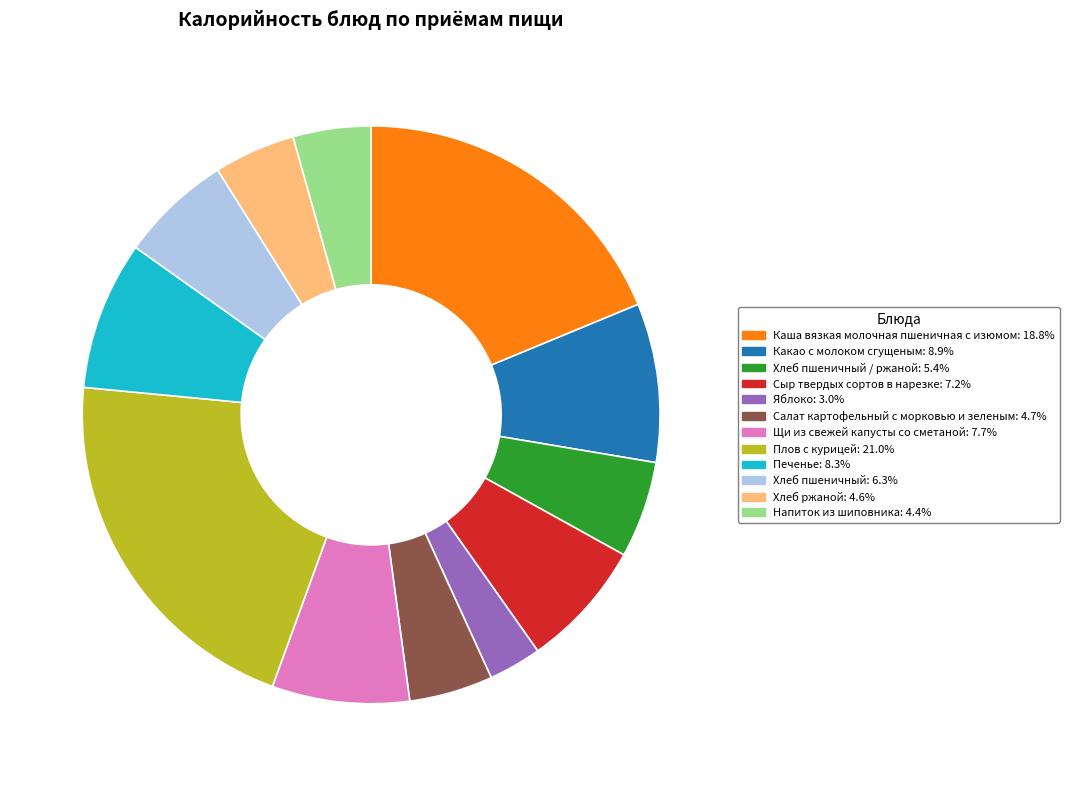

Is there any slice that represents more than half of the pie?

No